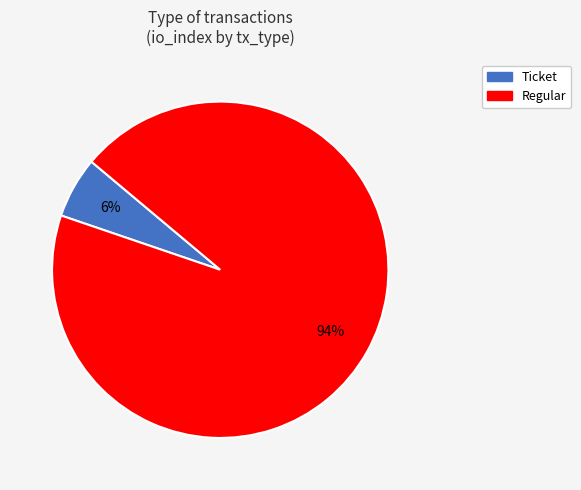

Combined, do Ticket and Regular account for over 50%?

Yes